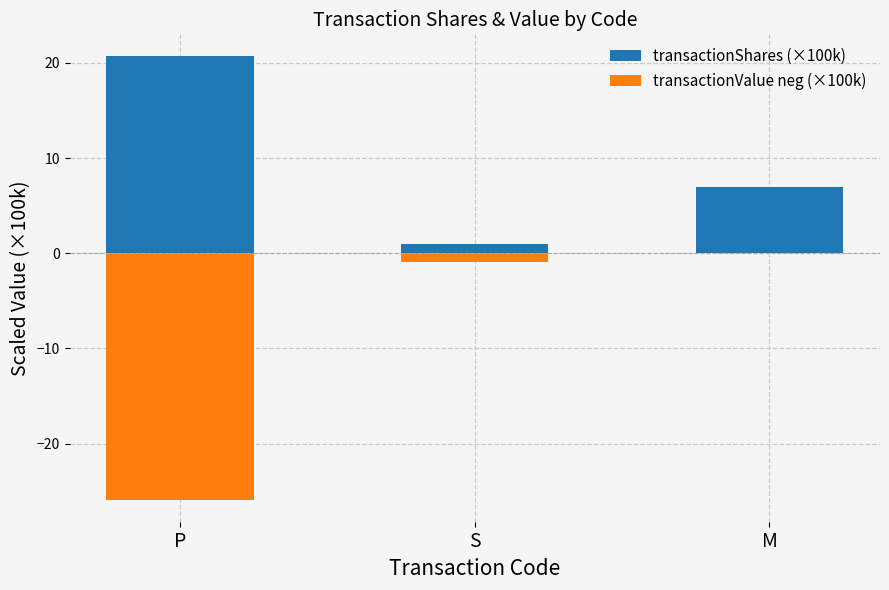

Which series has the largest total across all categories?

transactionShares (×100k)